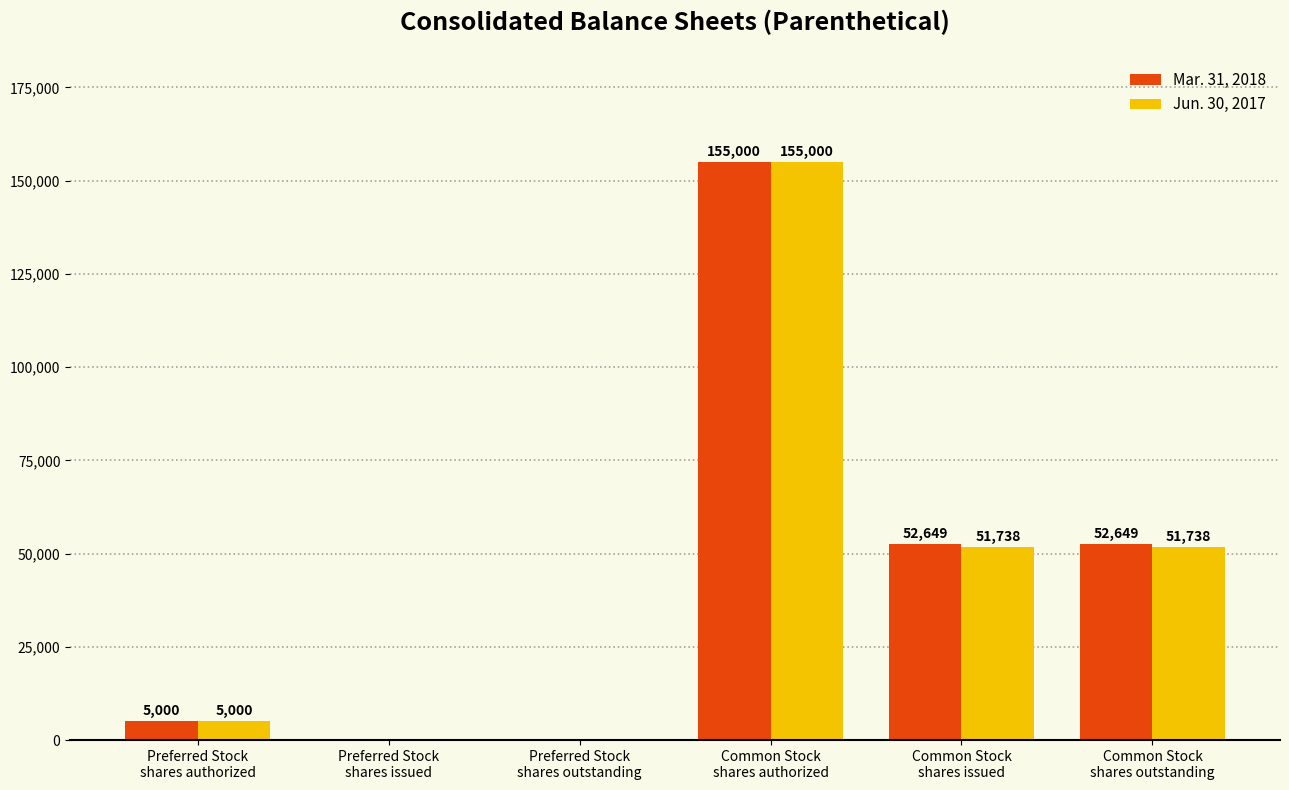

Count the number of categories in the chart.

6